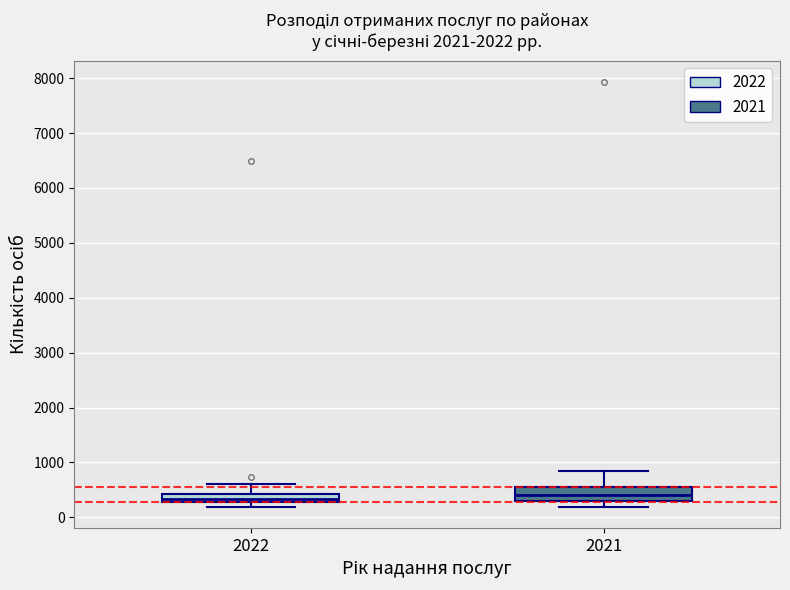

Where is the lower edge of the box at x = 2022 on the y-axis? The values are not printed on the chart, so give them approximately, as read against the axis.

300